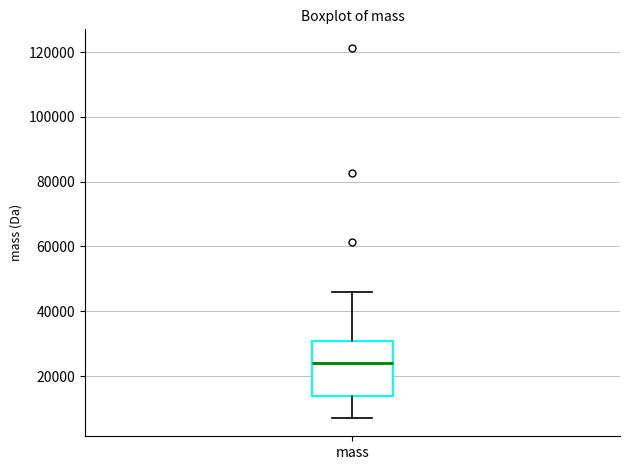

Where is the upper edge of the box for mass on the y-axis? The values are not printed on the chart, so give them approximately, as read against the axis.

30000